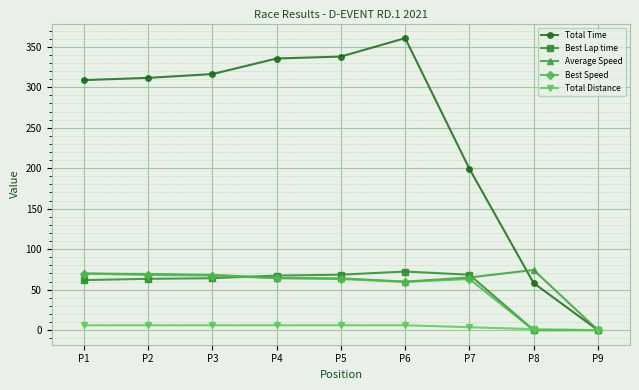

True or false: Best Lap time has a value of 63.4 at P2.

True